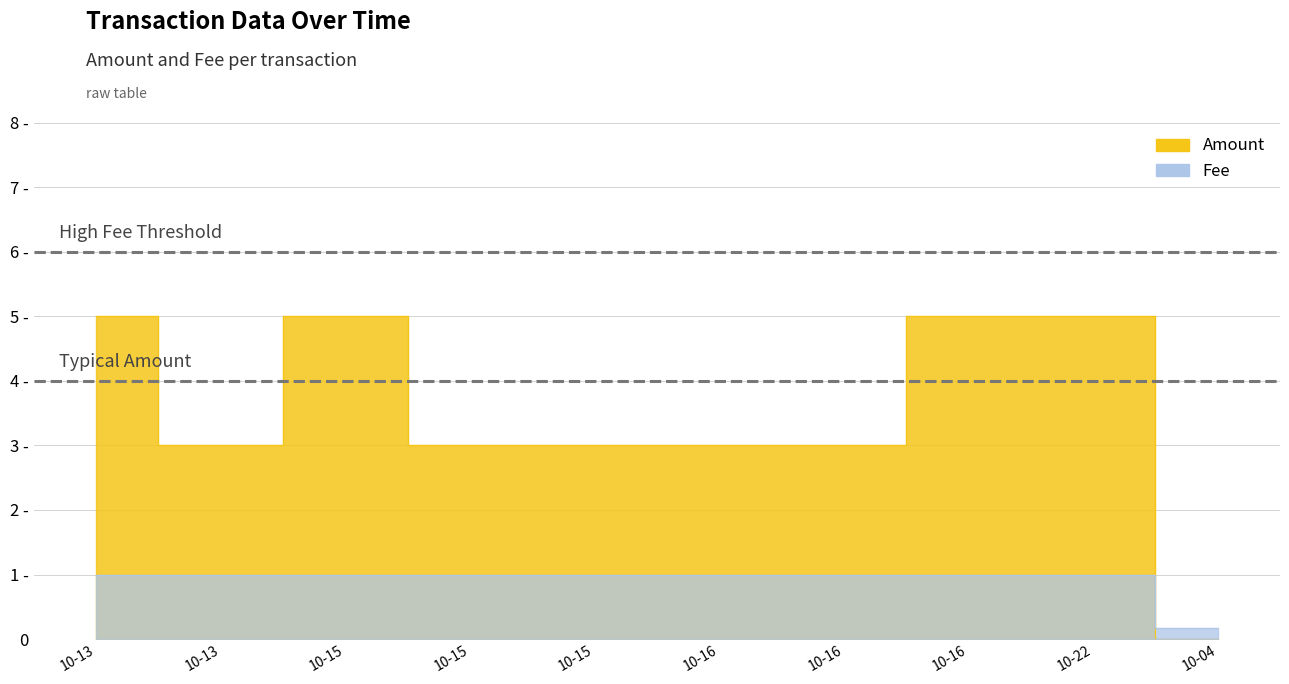

Is it true that Amount equals 5.0 at 10-15?

True